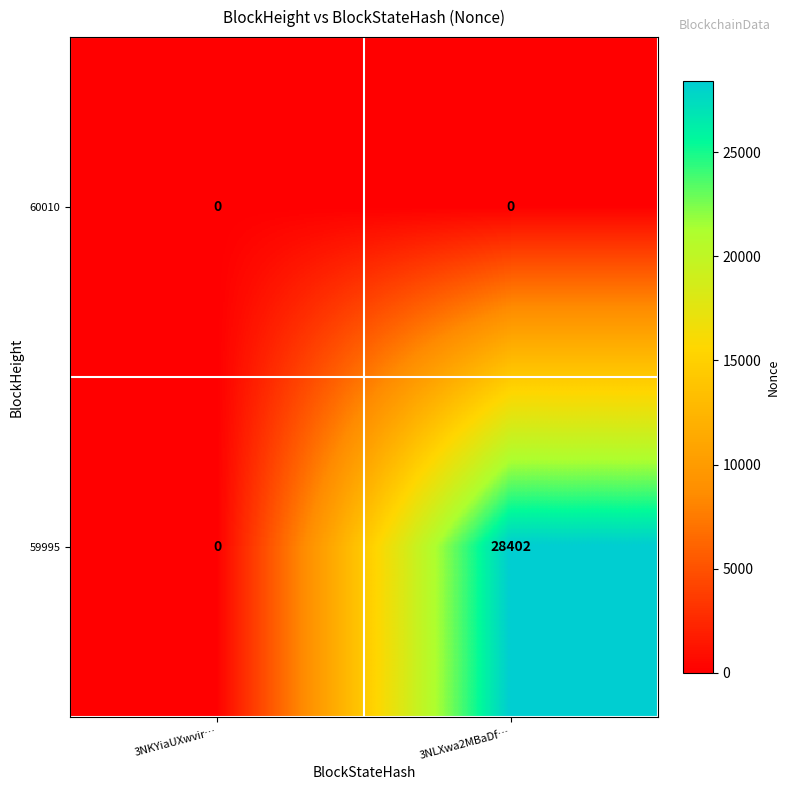

What is the difference between the maximum and minimum values in the 59995 series?

28402